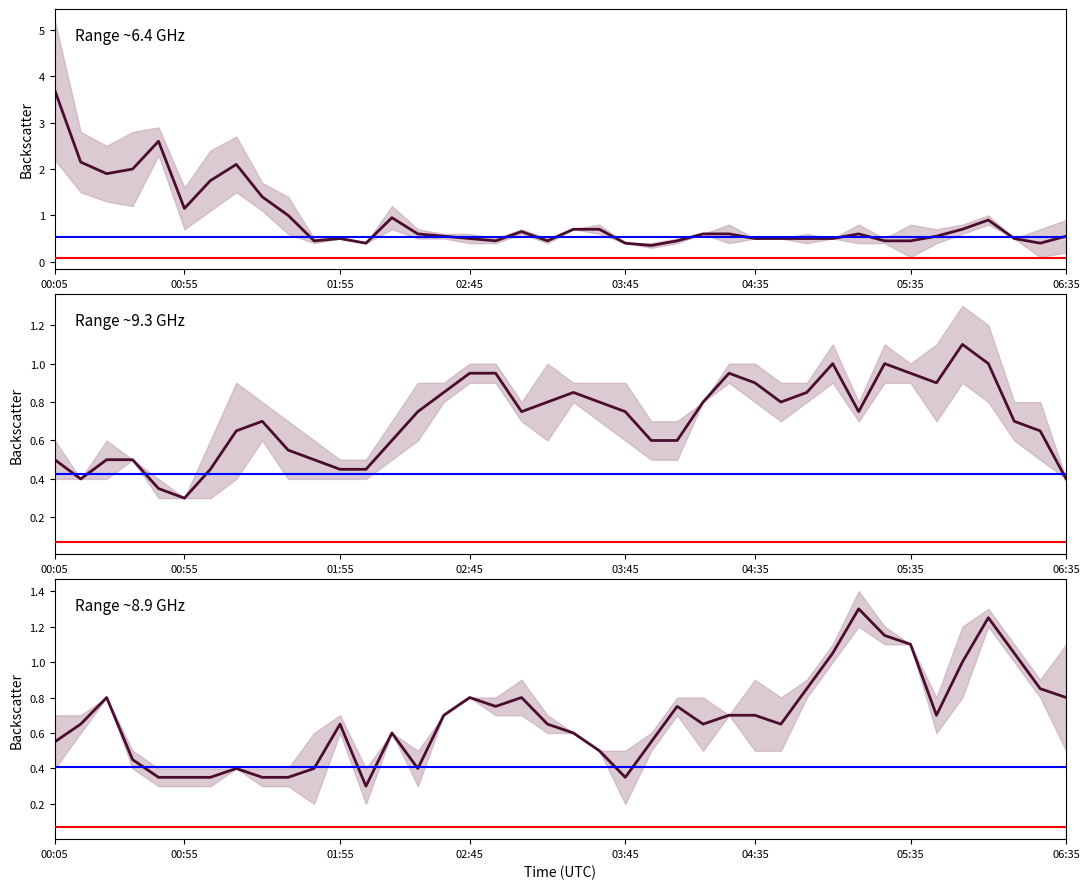

What is the value of the 9.238 / 9.386 point at the 40th from the left?

0.4